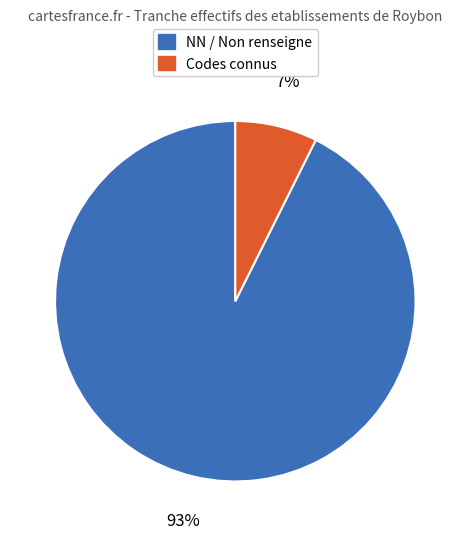

To the nearest percent, what is the average slice percentage?

50%